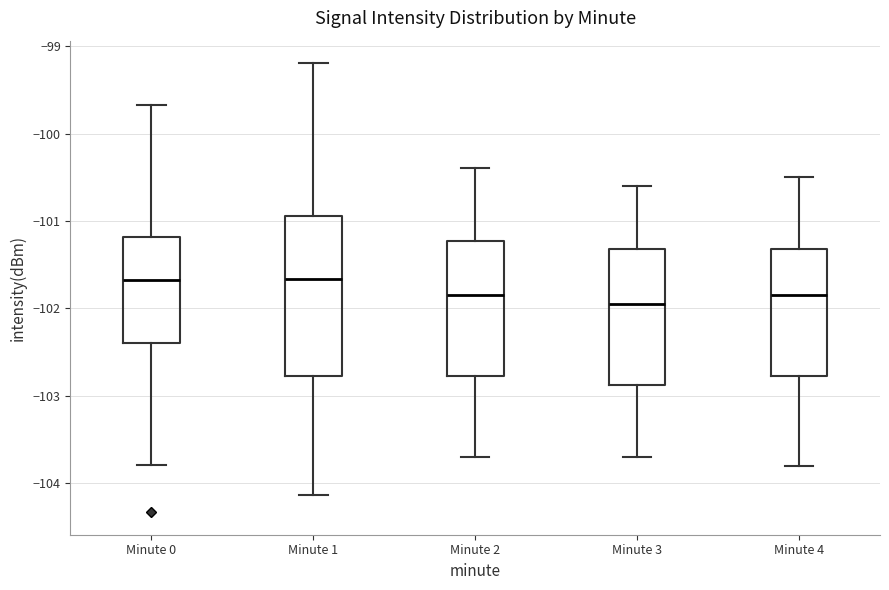

Reading left to right, transcribe this box plot: for each box, give where its median line is, the range the box spans, and where its two whiskers end, as read against the y-axis. The values are not printed on the chart, so give them approximately, as read against the axis.

Minute 0: median -101.7, box -102.4 to -101.2, whiskers -103.8 to -99.7
Minute 1: median -101.7, box -102.8 to -100.9, whiskers -104.1 to -99.2
Minute 2: median -101.8, box -102.8 to -101.2, whiskers -103.7 to -100.4
Minute 3: median -101.9, box -102.9 to -101.3, whiskers -103.7 to -100.6
Minute 4: median -101.8, box -102.8 to -101.3, whiskers -103.8 to -100.5